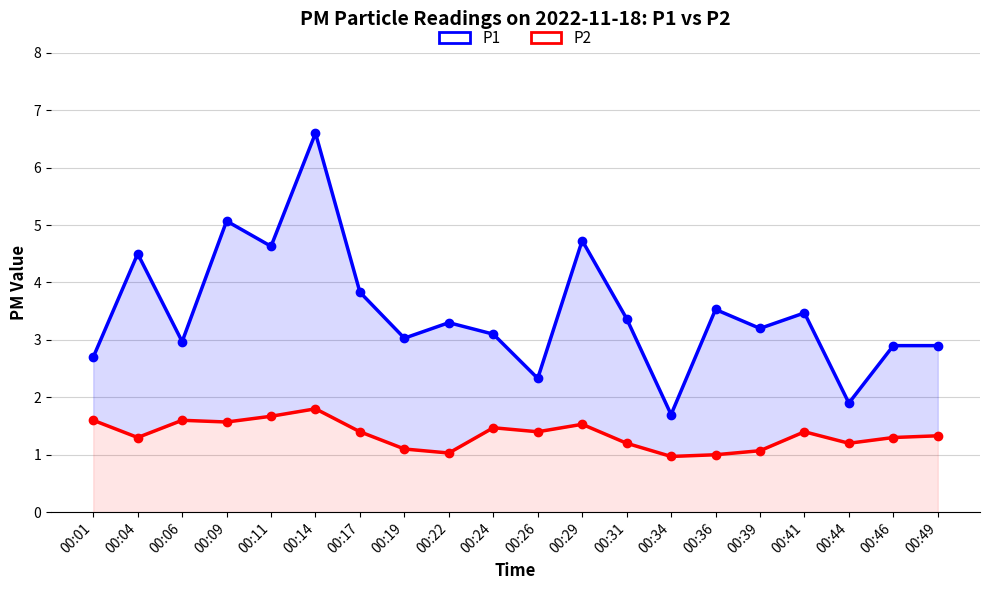

At which category is the sum across all series the highest?

00:14